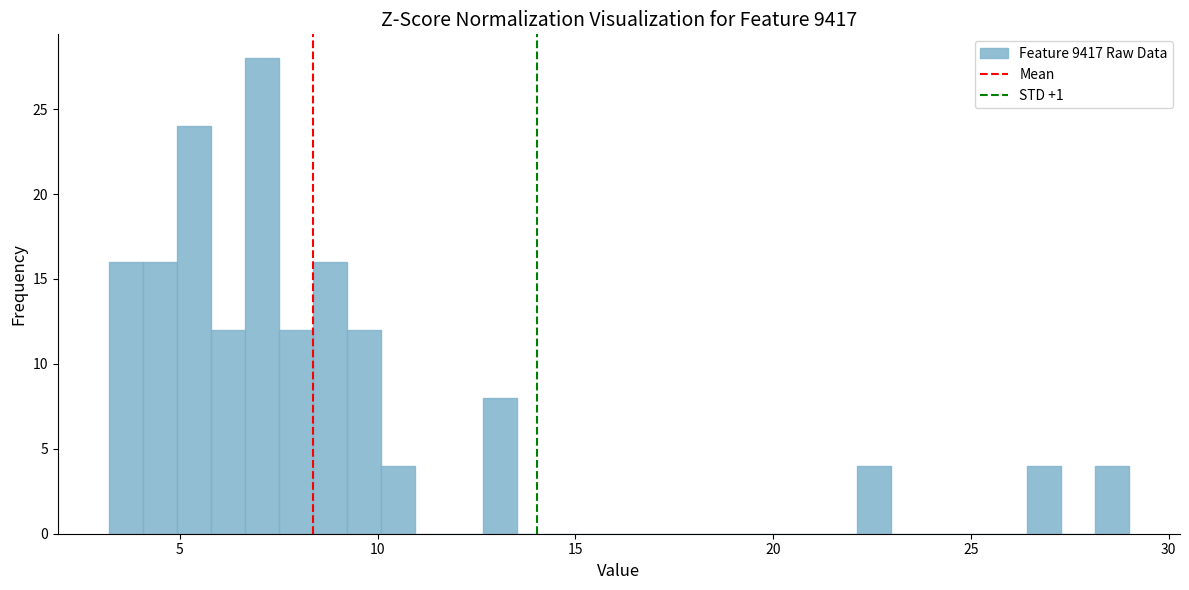

Read against the x-axis, roughly where is the centre of the tallest bar?

7.0